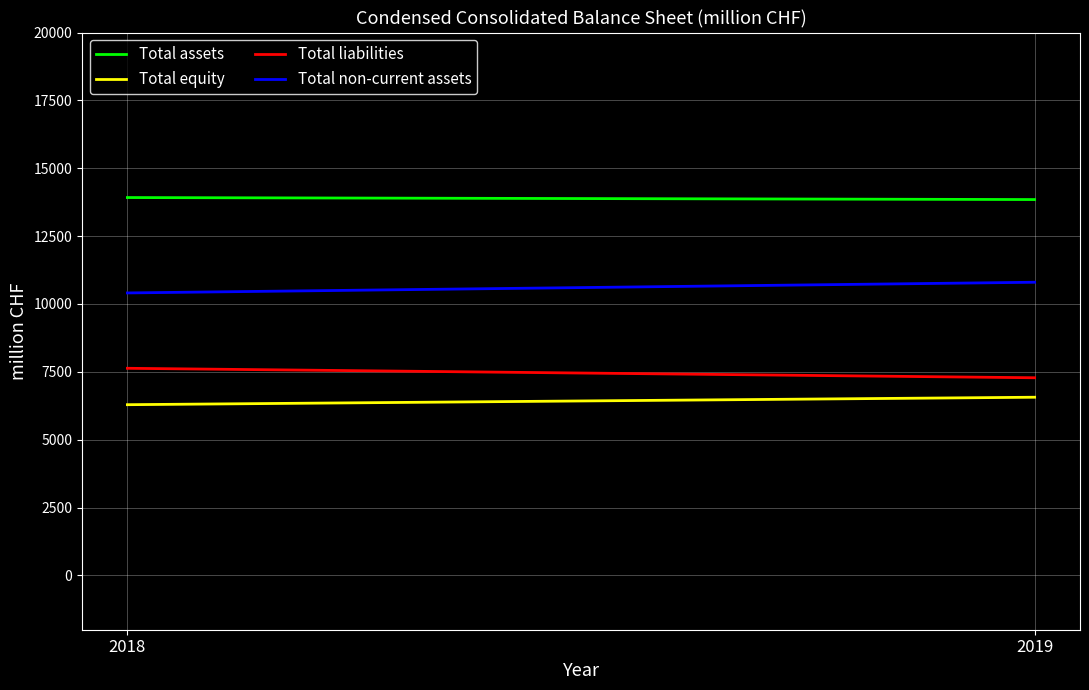

How many categories are shown in the chart?

2